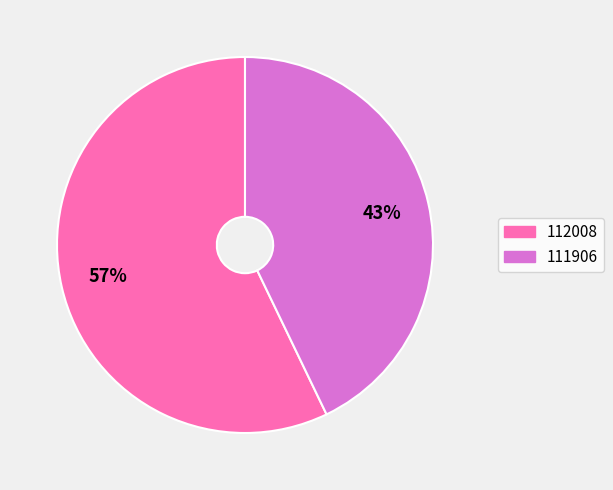

What is the ratio of the value at 112008 to the value at 111906?

1.3